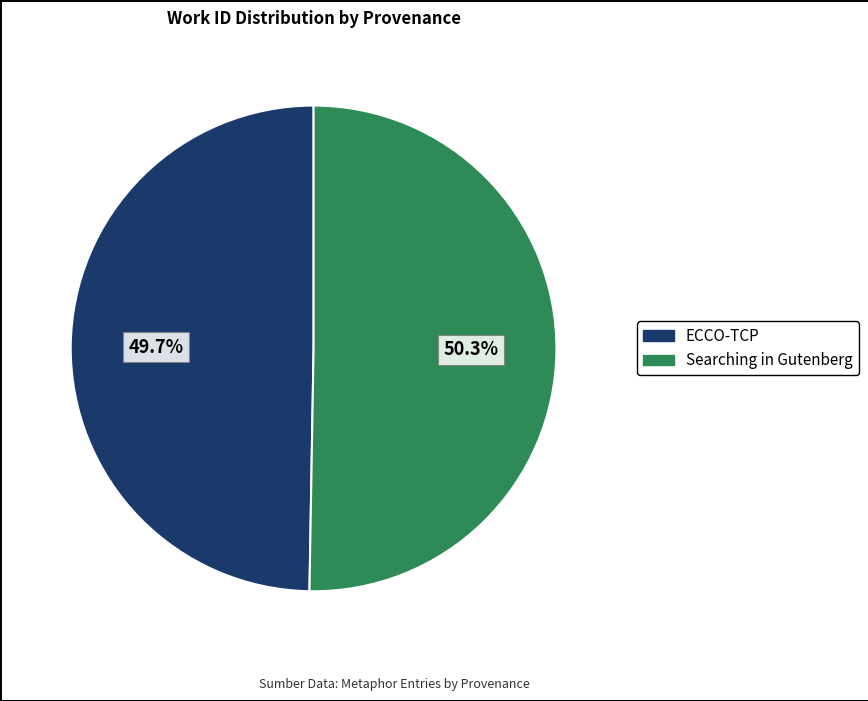

Which has a higher value, Searching in Gutenberg or ECCO-TCP?

Searching in Gutenberg